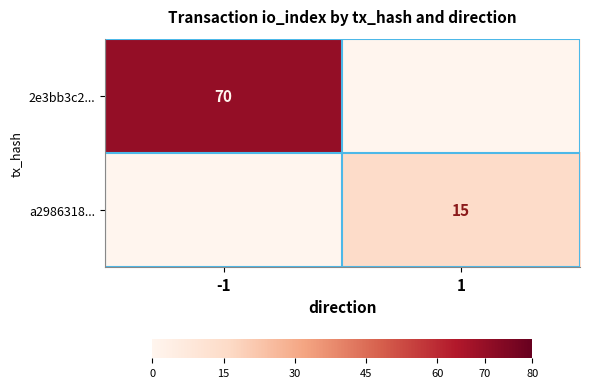

Which has a higher value, 1 or -1?

-1